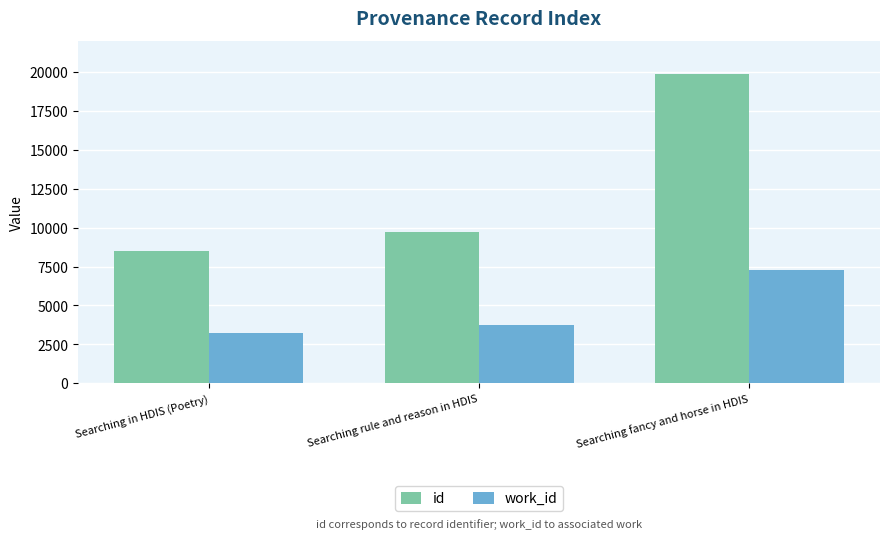

How many values in the work_id series are below 3768?

1